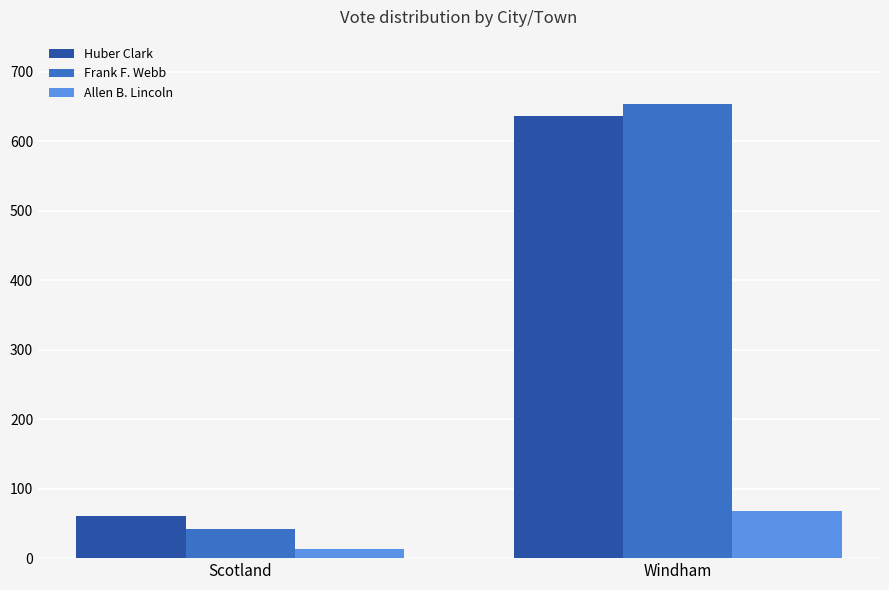

Reading right to left, extract all data points from this chart.

Huber Clark: Windham=636	Scotland=60
Frank F. Webb: Windham=654	Scotland=42
Allen B. Lincoln: Windham=68	Scotland=13